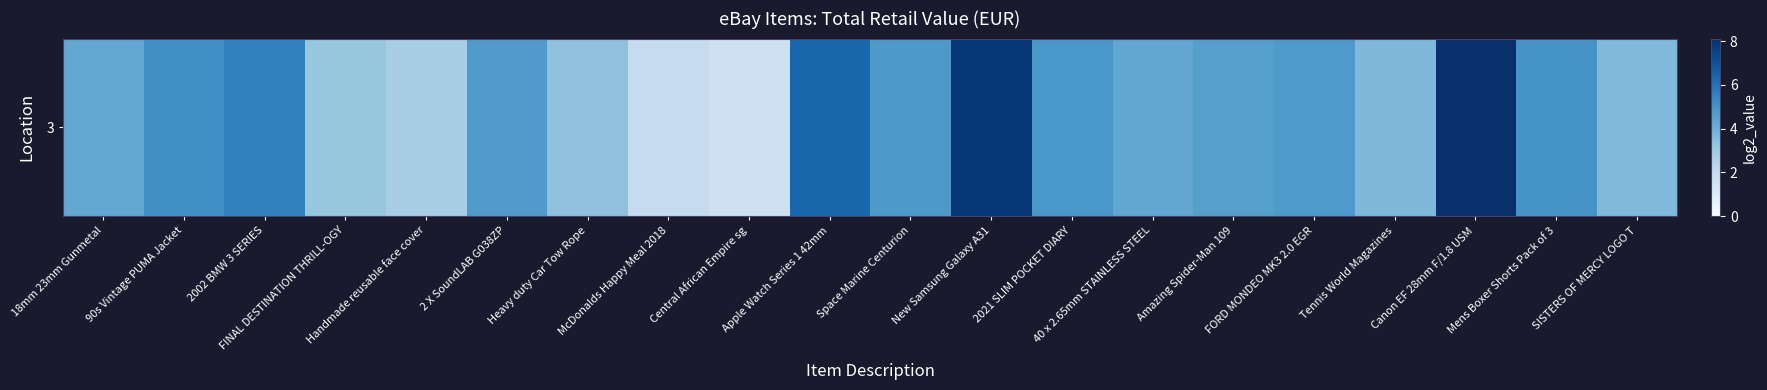

What is the sum of all values?

90.6